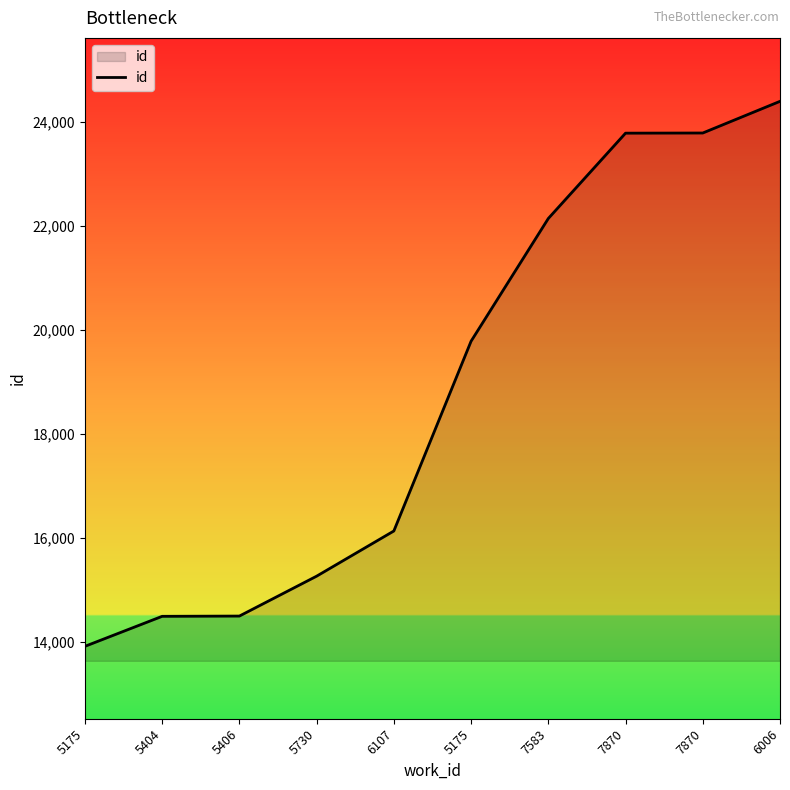

What is the greatest value displayed?

24401